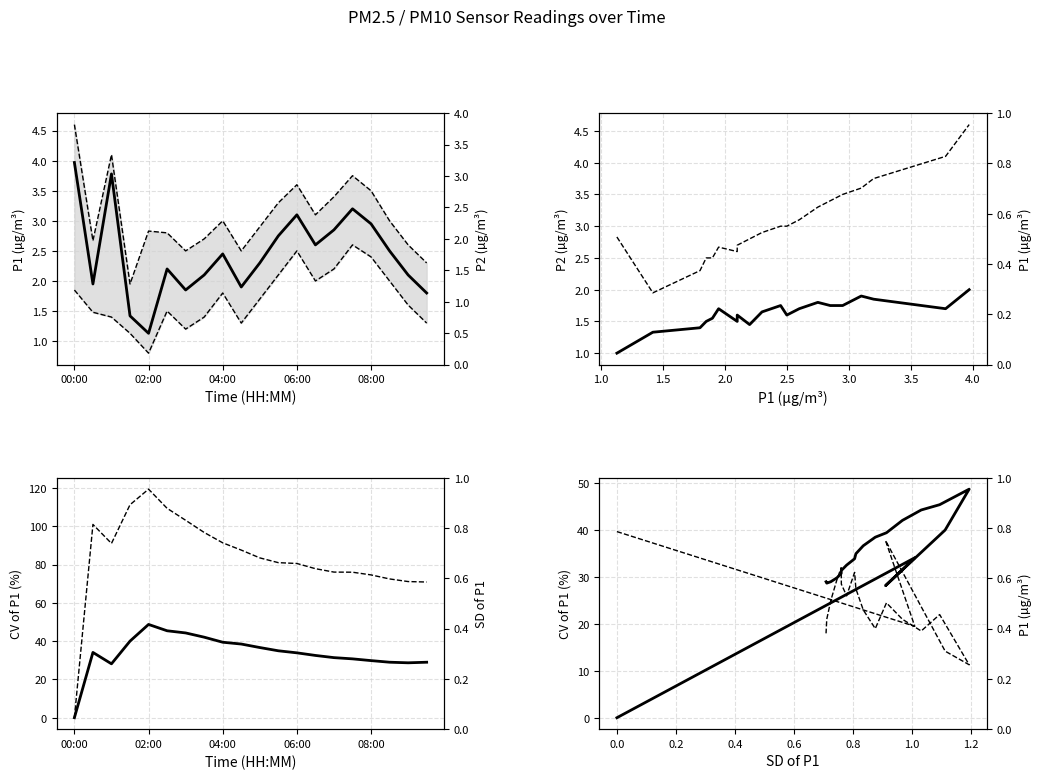

Rank the categories by value from lowest to highest.

02:00, 01:30, 09:30, 03:00, 04:30, 00:30, 03:30, 09:00, 02:30, 05:00, 04:00, 08:30, 06:30, 05:30, 07:00, 08:00, 06:00, 07:30, 01:00, 00:00